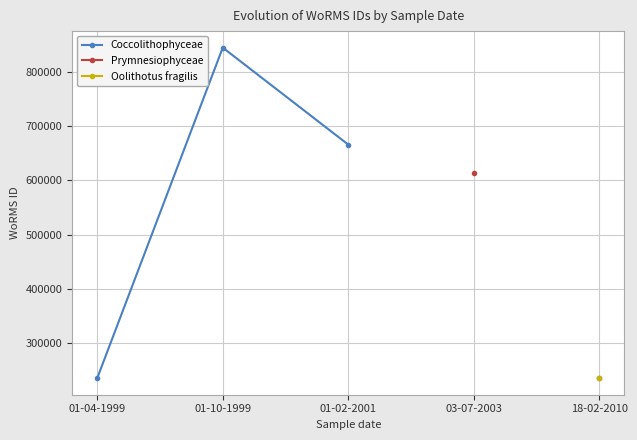

True or false: Prymnesiophyceae and Oolithotus fragilis intersect in this chart.

False